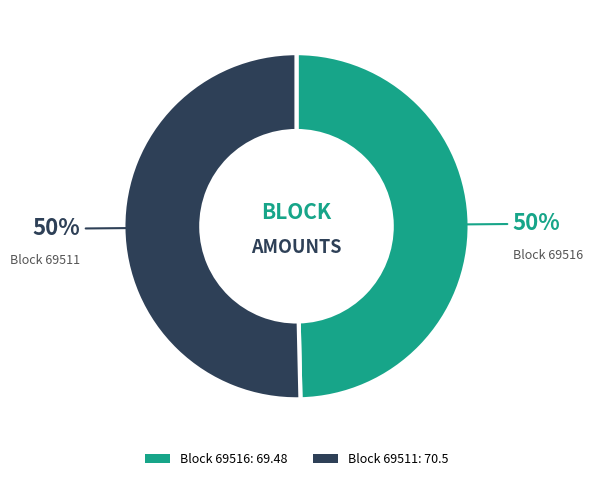

To the nearest percent, what is the average slice percentage?

50%